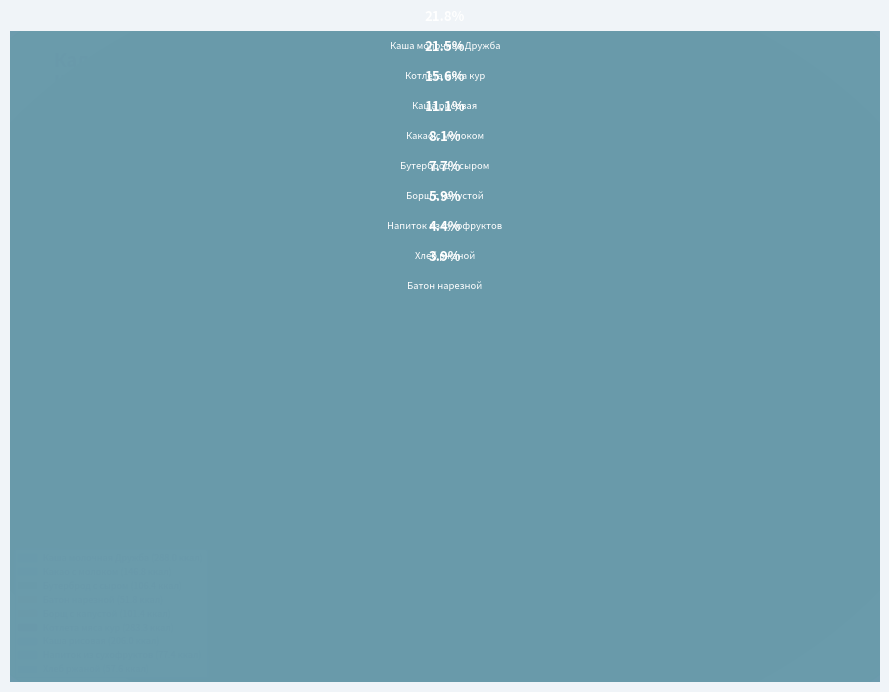

Does Напиток из сухофруктов account for over 50% of the chart?

No